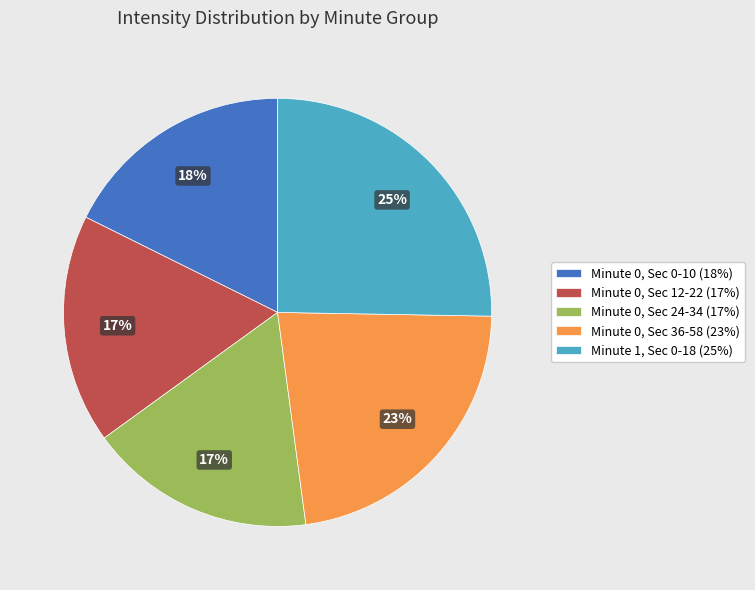

Approximately how many times larger is the value at Minute 1, Sec 0-18 (25%) compared to Minute 0, Sec 24-34 (17%)?

1.5